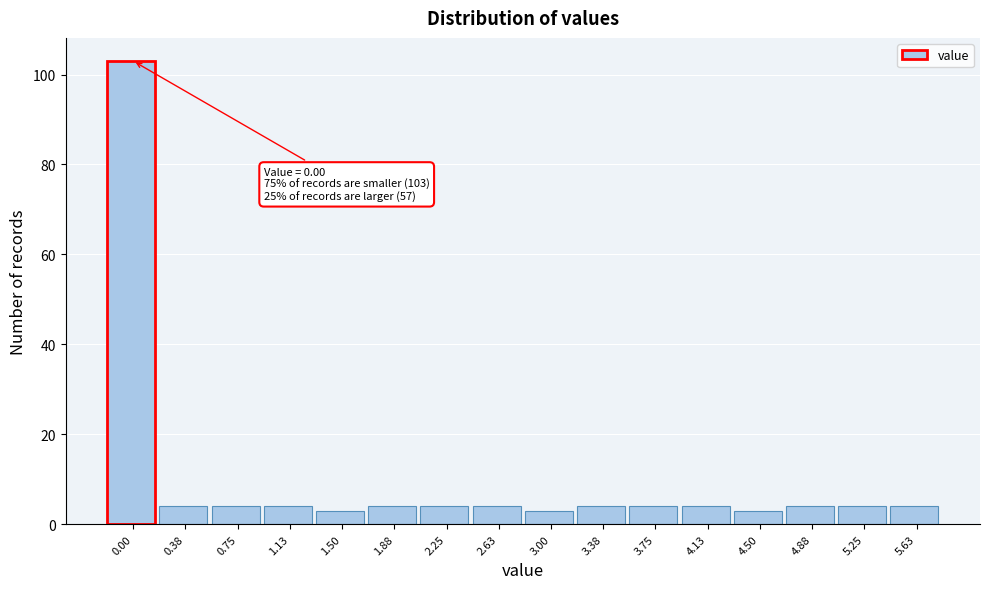

Reading left to right, transcribe all the data shown in this chart.

103	4	4	4	3	4	4	4	3	4	4	4	3	4	4	4